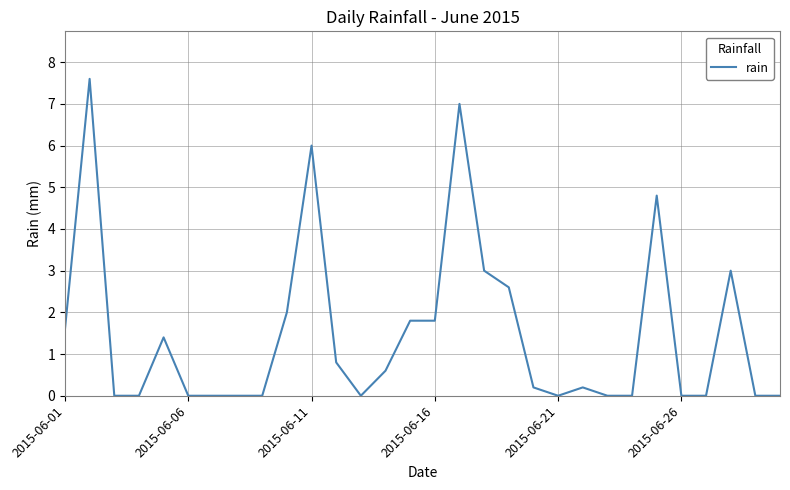

What is the difference between the maximum and minimum values?

7.6